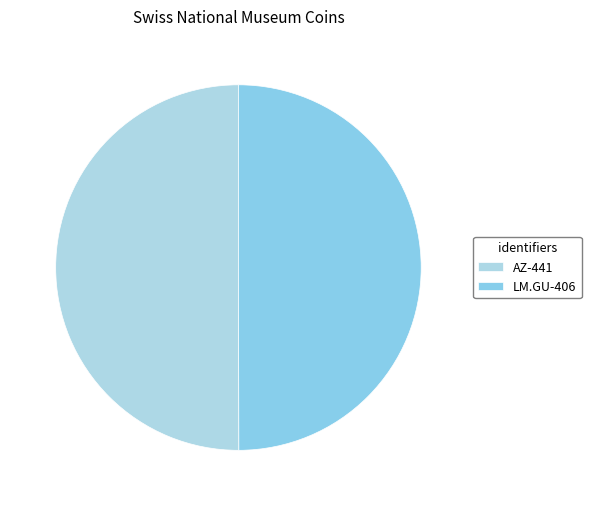

Which has a higher value, LM.GU-406 or AZ-441?

AZ-441